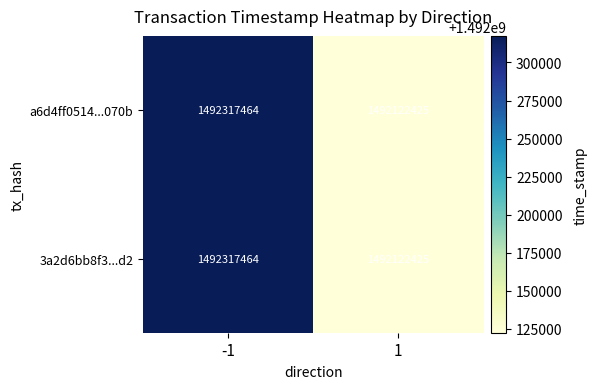

What is the sum of all a6d4ff0514...070b values?

2984439889